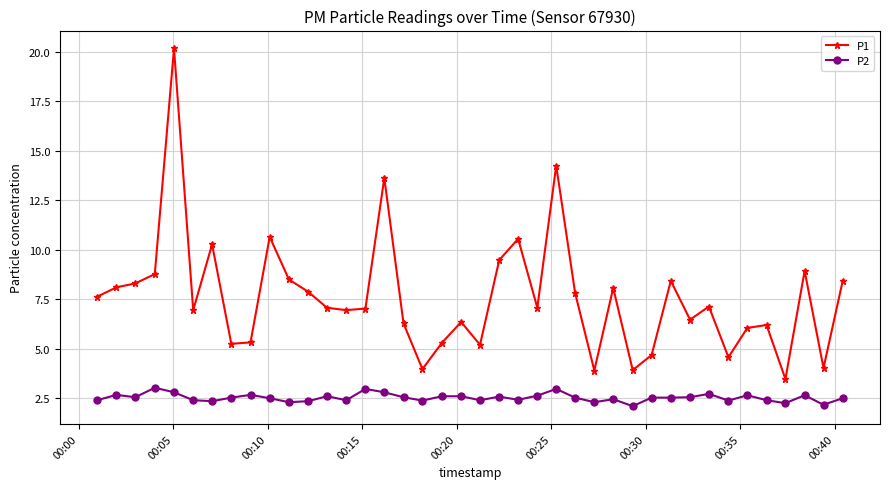

What is the average value of the P1 series?

7.6